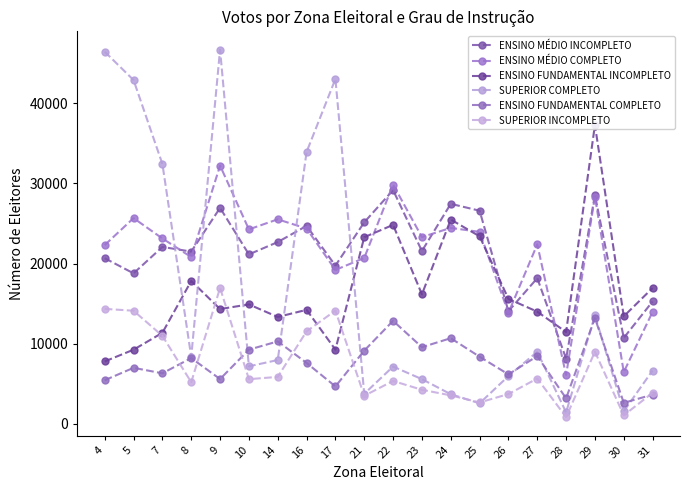

Is the value of ENSINO MÉDIO COMPLETO at 23 greater than the value of SUPERIOR COMPLETO at 7?

No